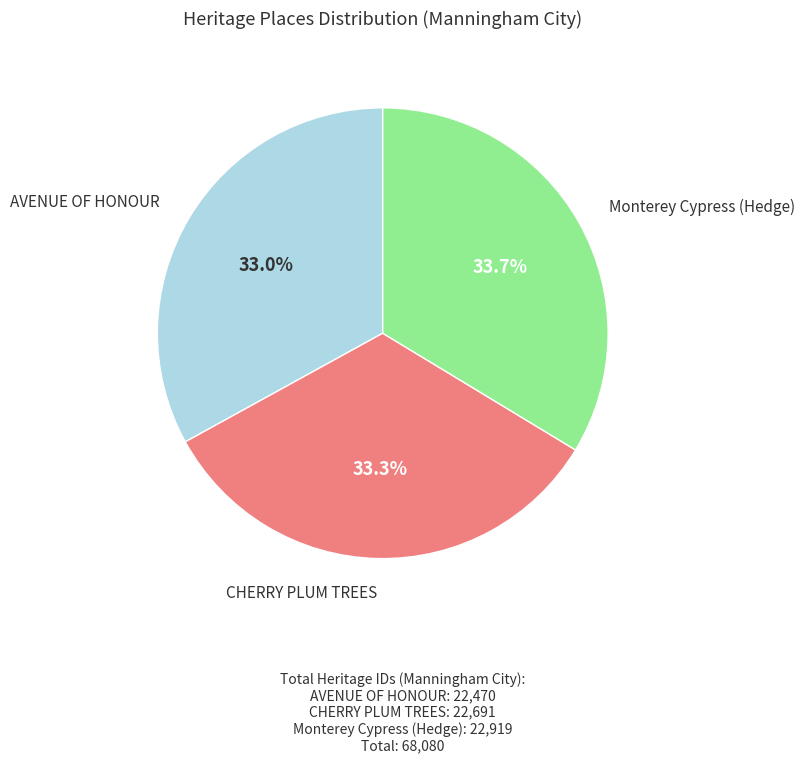

Is there any slice that represents more than half of the pie?

No